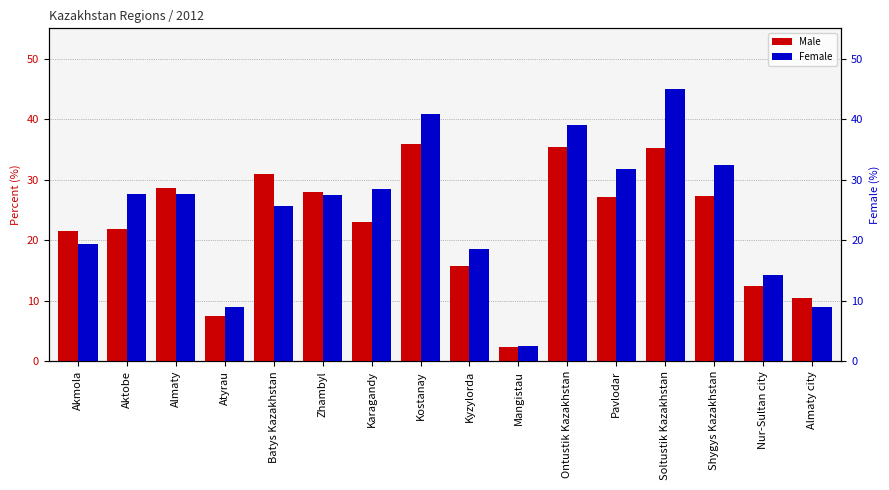

What is the average value of the Male series?

22.7